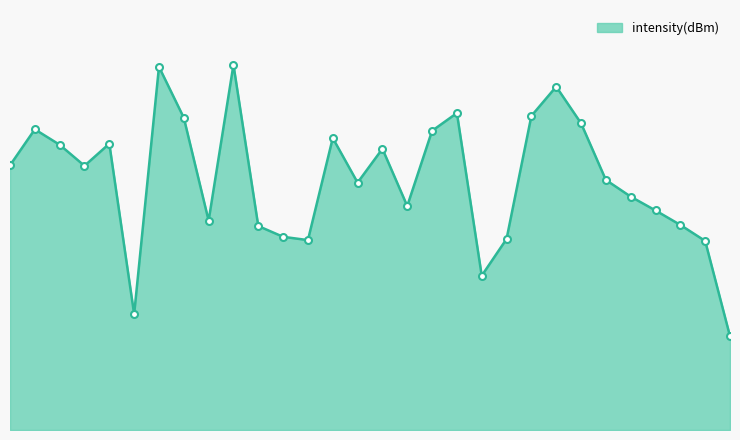

Reading right to left, list all the values displayed in this chart.

58=6.9	56=13.9	54=15.1	52=16.1	50=17.1	48=18.4	46=22.5	44=25.2	42=23.1	40=14.0	38=11.3	36=23.3	34=22.0	32=16.4	30=20.6	28=18.2	26=21.4	24=13.9	22=14.2	20=15.0	18=26.8	16=15.4	14=22.9	12=26.7	10=8.5	8=21.0	6=19.4	4=20.9	2=22.1	0=19.4